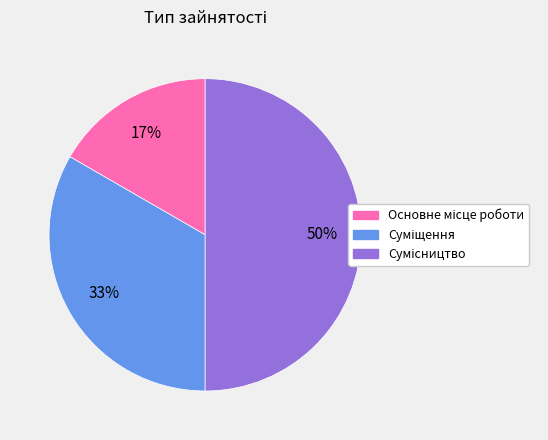

To the nearest percent, what is the average slice percentage?

33%